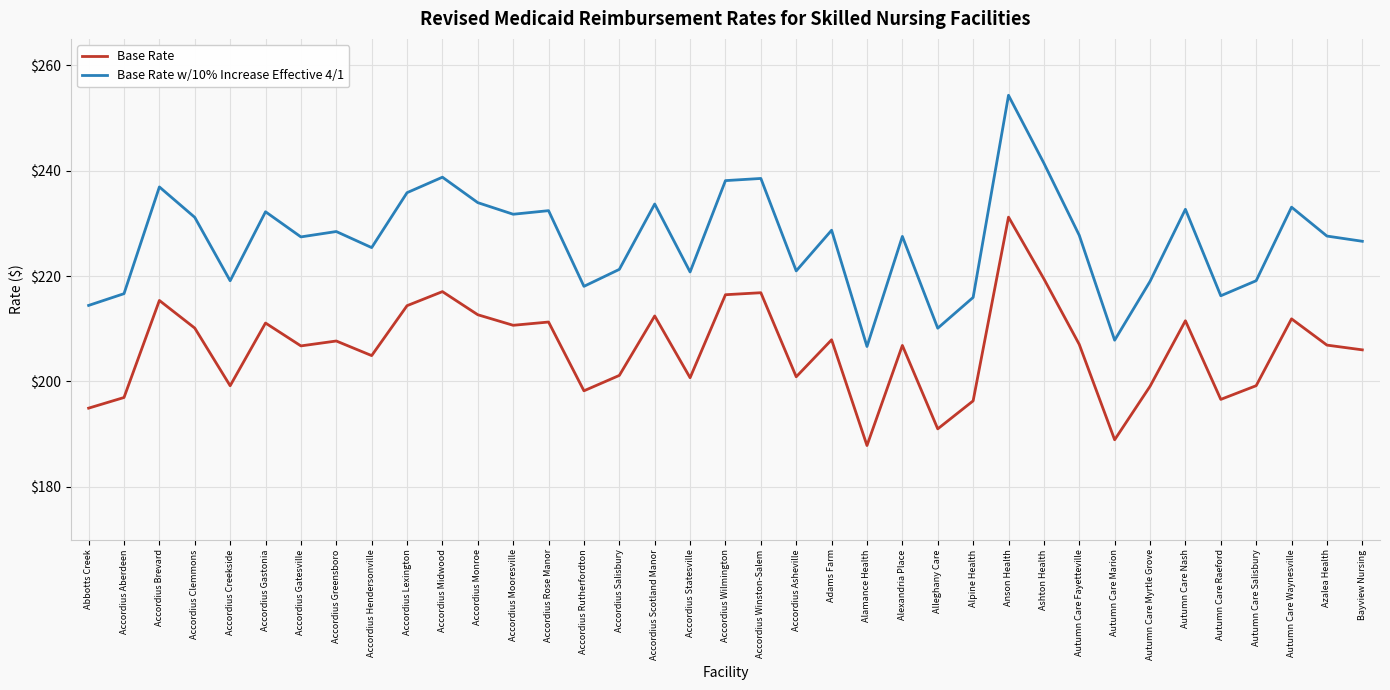

At Autumn Care Myrtle Grove, list the series in order from smallest to largest.

Base Rate, Base Rate w/10% Increase Effective 4/1